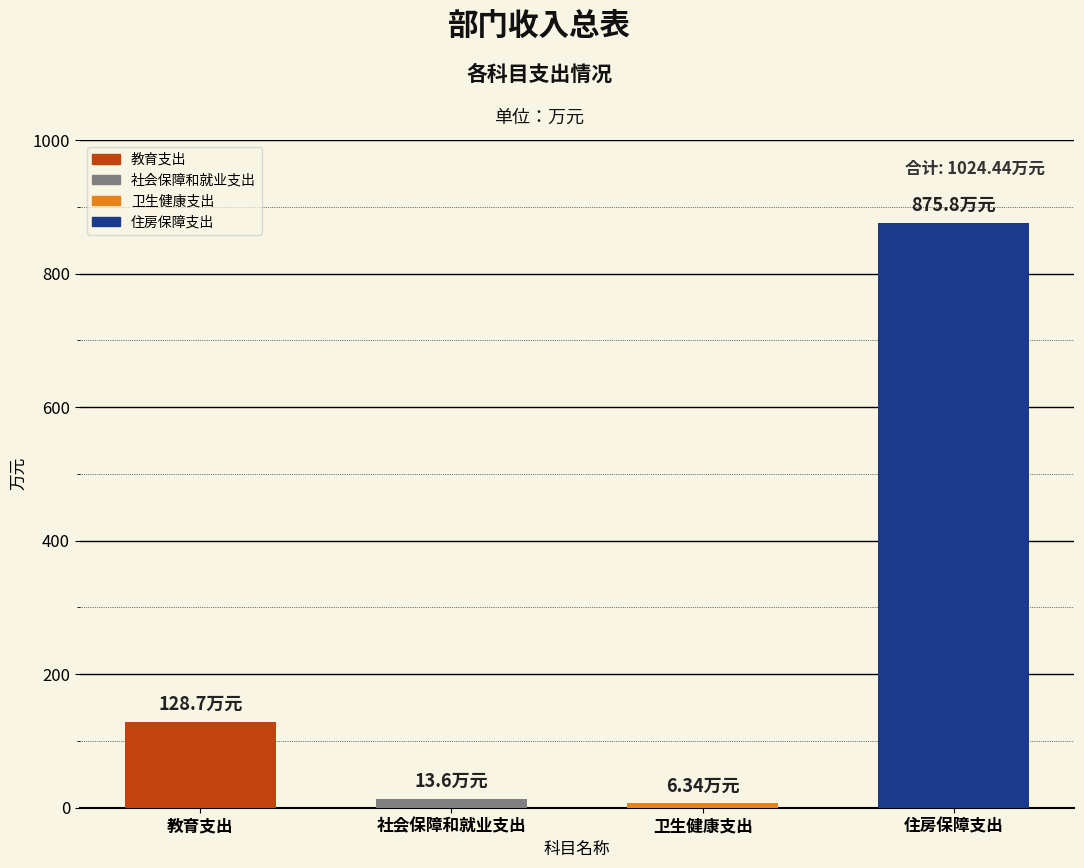

What is the value of the 2nd bar from the left?

13.6